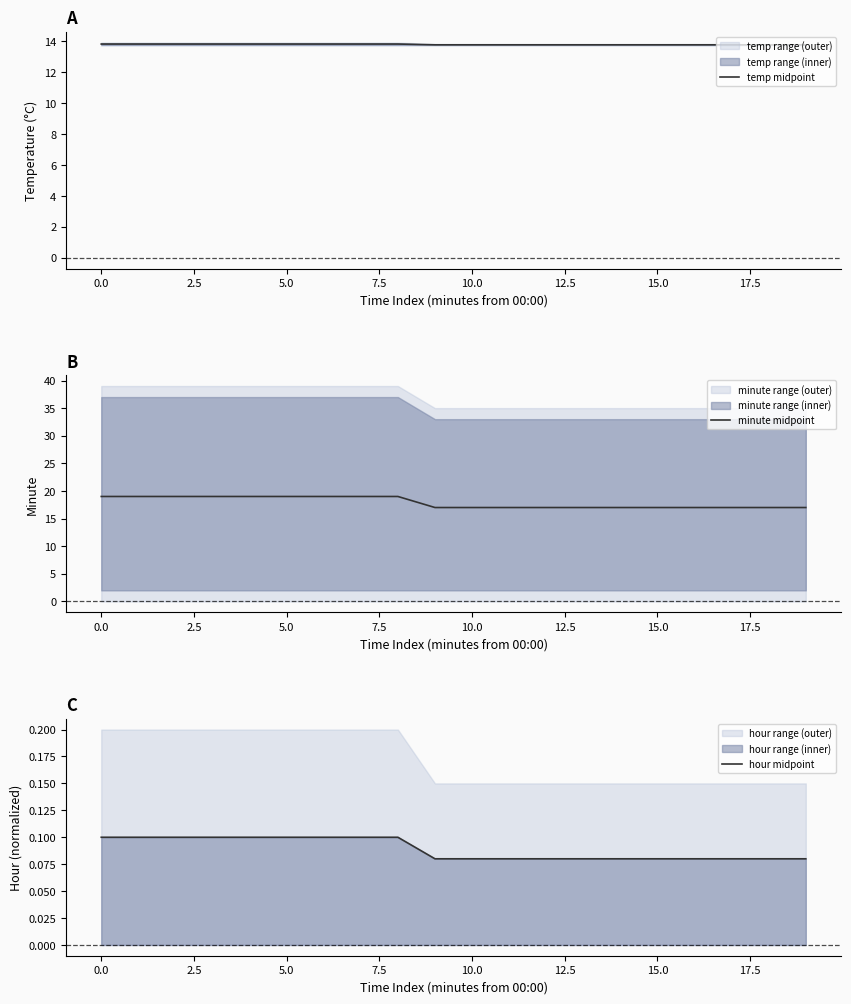

Reading right to left, list all the values displayed in this chart.

temp midpoint: 13.8	13.8	13.8	13.8	13.8	13.8	13.8	13.8	13.8	13.8	13.8	13.8	13.8	13.8	13.8	13.8	13.8	13.8	13.8	13.8
minute midpoint: 17.0	17.0	17.0	17.0	17.0	17.0	17.0	17.0	17.0	17.0	17.0	19.0	19.0	19.0	19.0	19.0	19.0	19.0	19.0	19.0
hour midpoint: 0.1	0.1	0.1	0.1	0.1	0.1	0.1	0.1	0.1	0.1	0.1	0.1	0.1	0.1	0.1	0.1	0.1	0.1	0.1	0.1